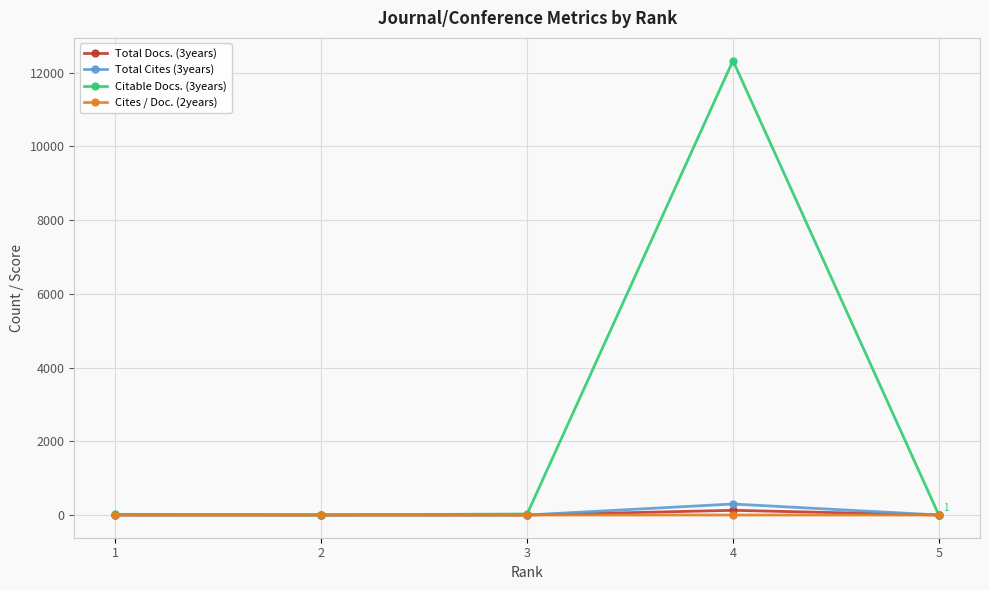

Which series has the largest total across all categories?

Citable Docs. (3years)